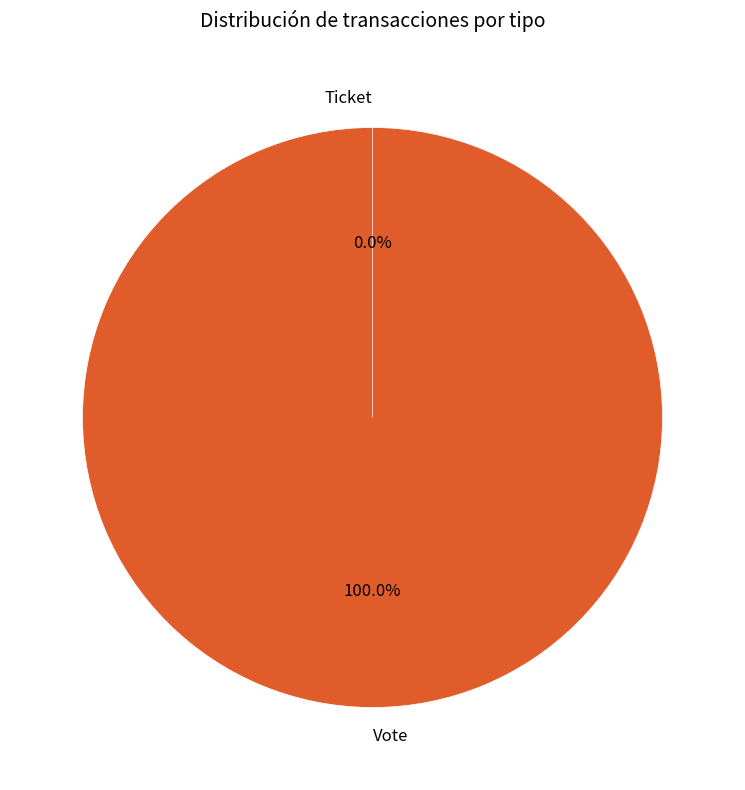

To the nearest percent, what percentage of the pie is Vote?

100%